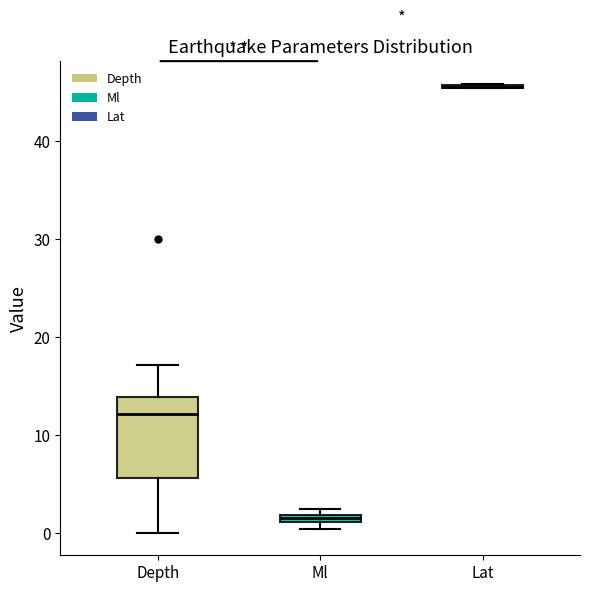

Where is the lower edge of the box for Ml on the y-axis? The values are not printed on the chart, so give them approximately, as read against the axis.

1